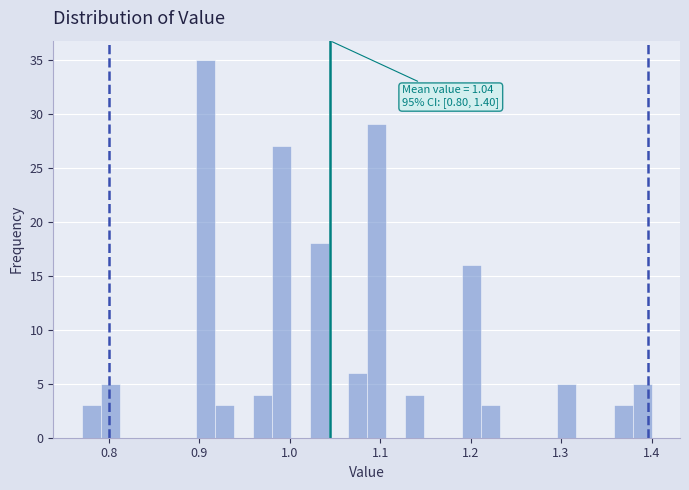

Around what value on the x-axis is the tallest bar? Give the approximate position of its centre, as read against the axis.

0.91